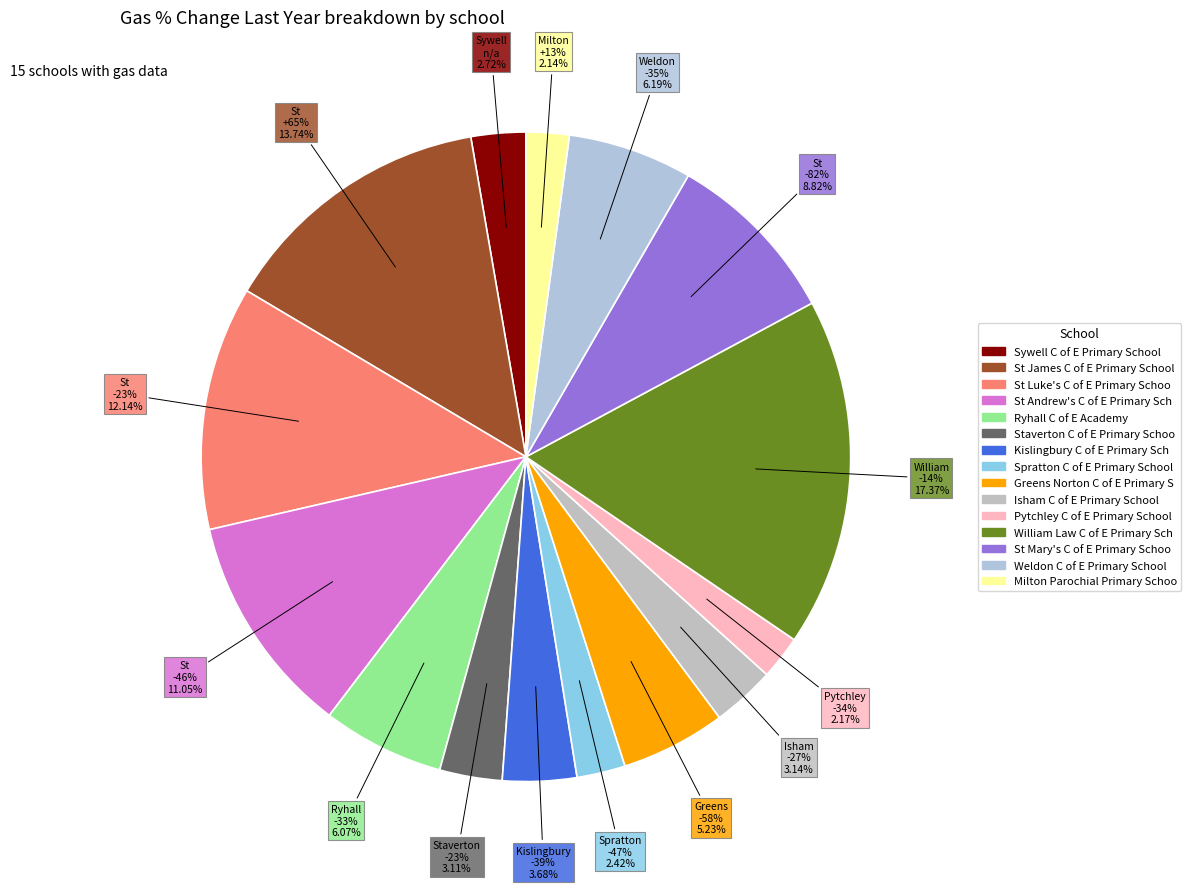

Which slice is the smallest?

Milton Parochial Primary School